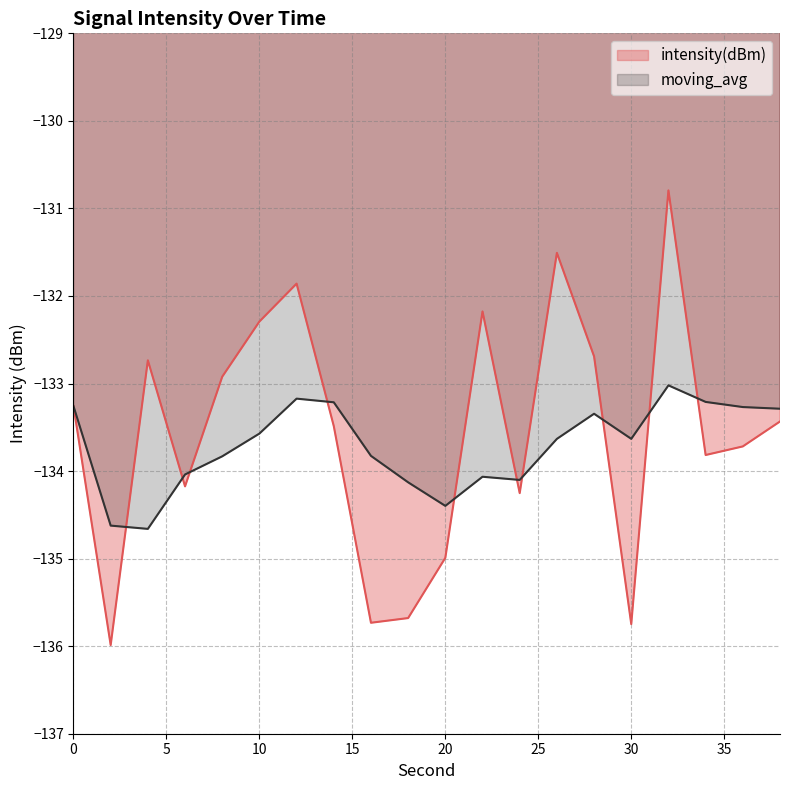

The value of moving_avg at 24 is -134.1. True or false?

True